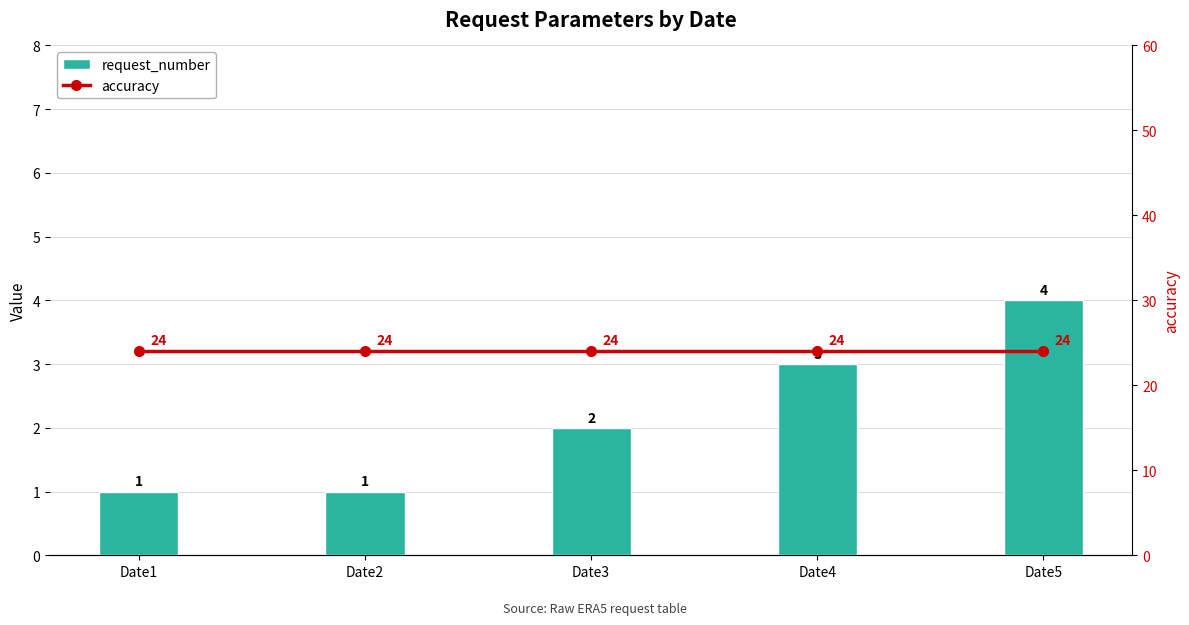

How many groups of bars are there?

5